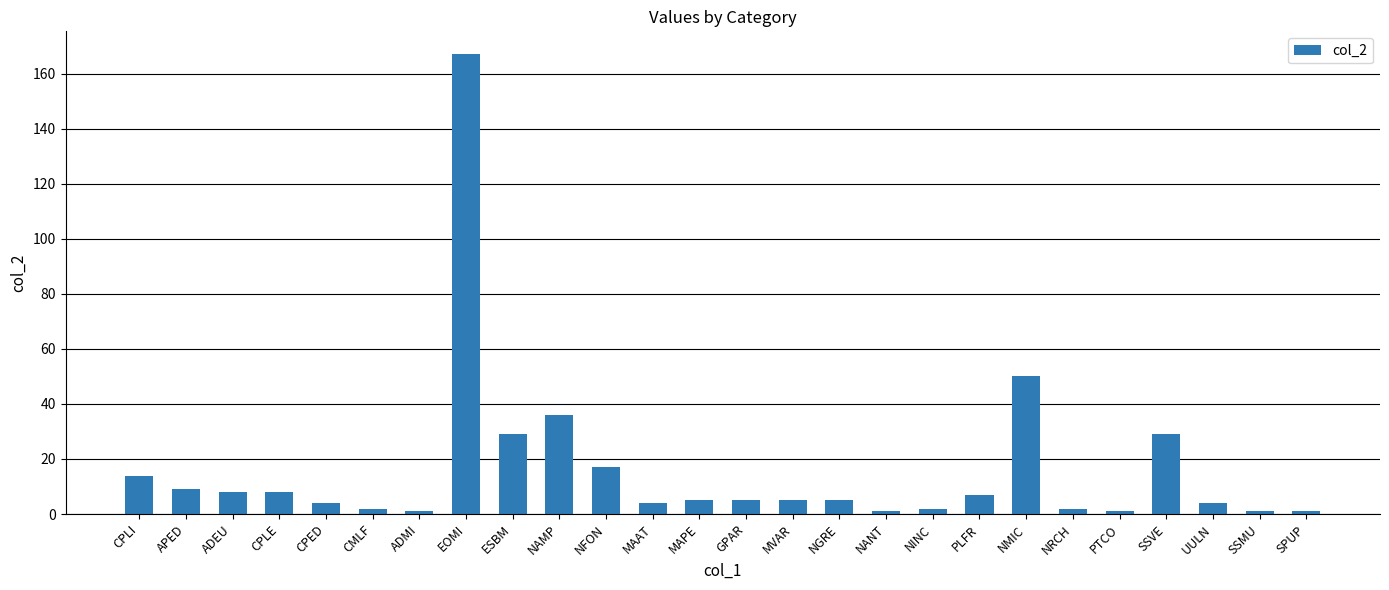

What is the change in value from CPLE to NMIC?

+42